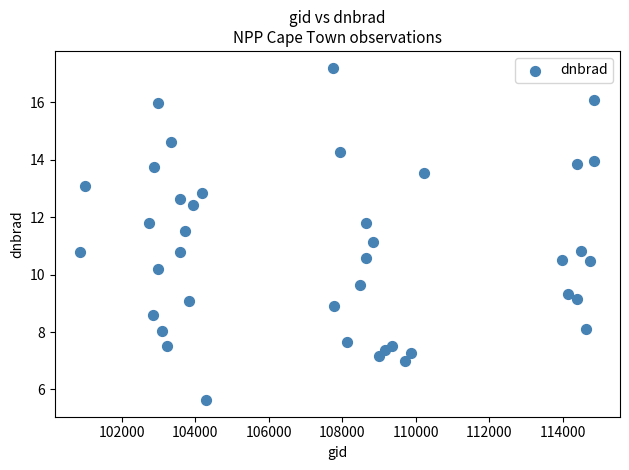

What is the range of Y values (max minus min)?

11.6